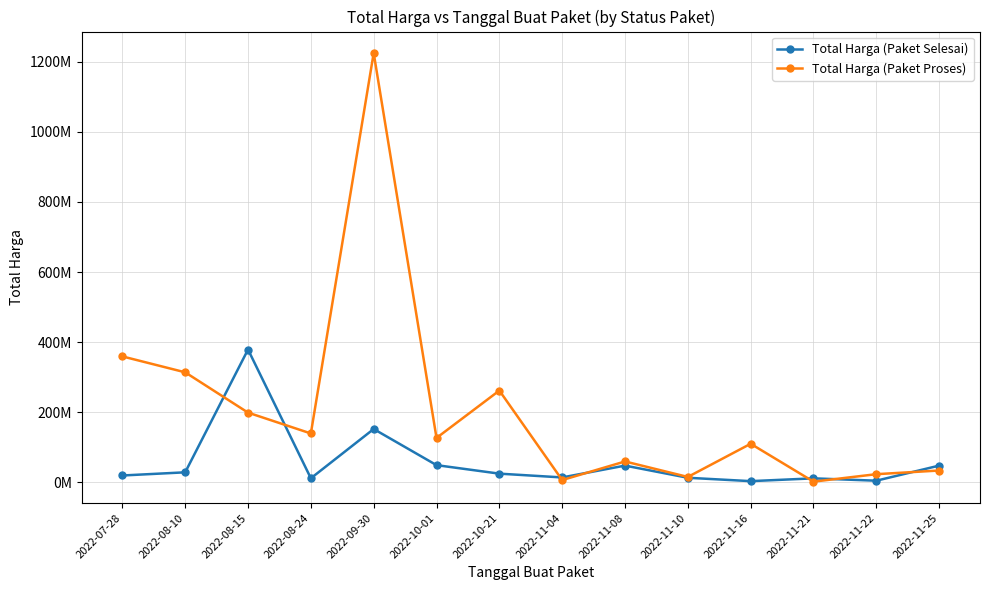

Between 2022-08-10 and 2022-11-25, which series saw the biggest shift?

Total Harga (Paket Proses)